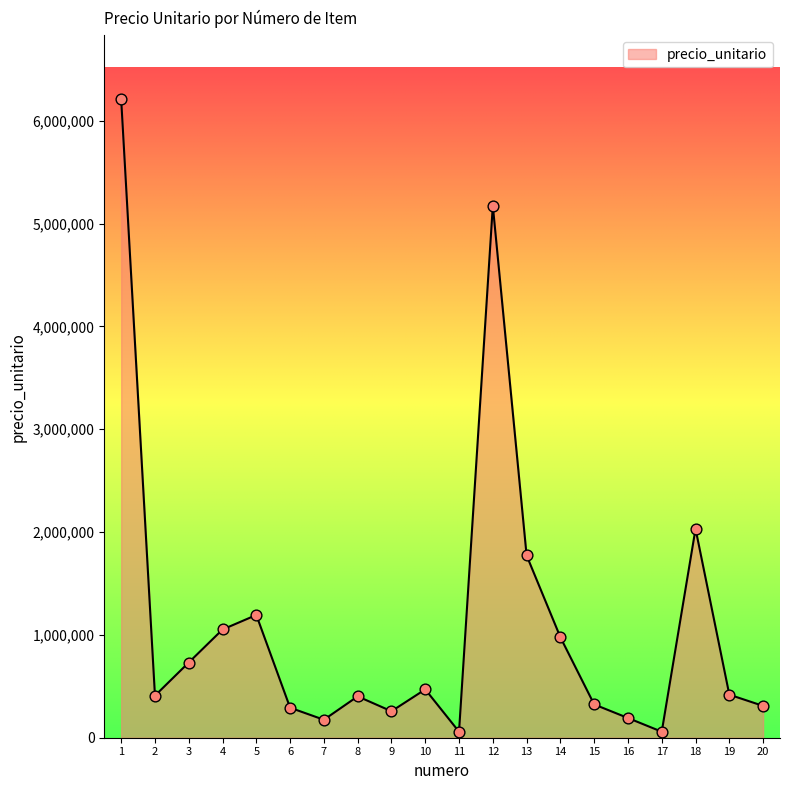

What is the ratio of the value at 14 to the value at 18?

0.5